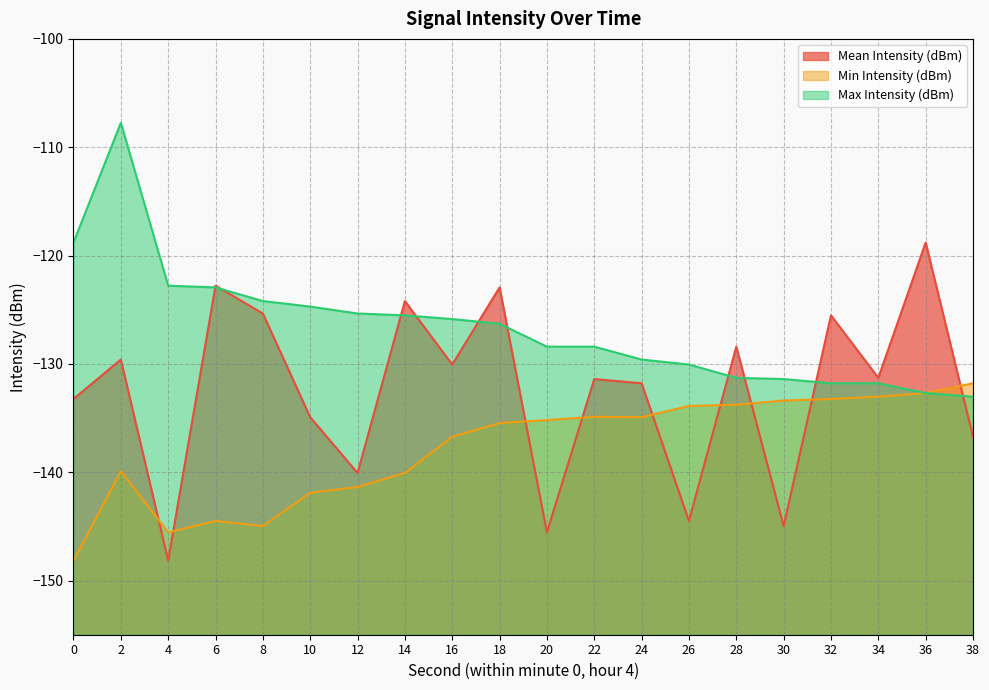

What is the sum of all Max Intensity (dBm) values?

-2532.7